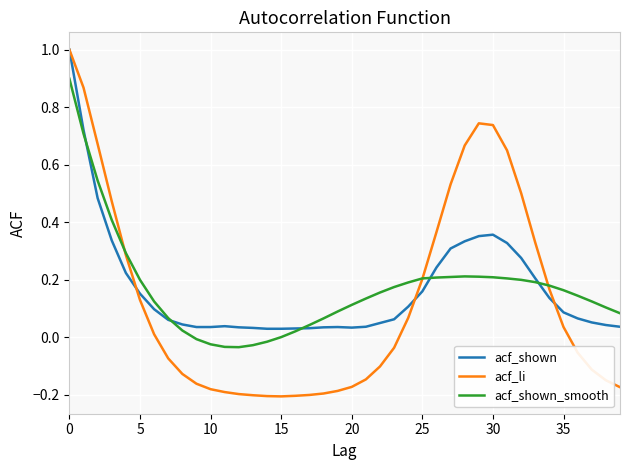

What is the highest value of the acf_shown series?

1.0